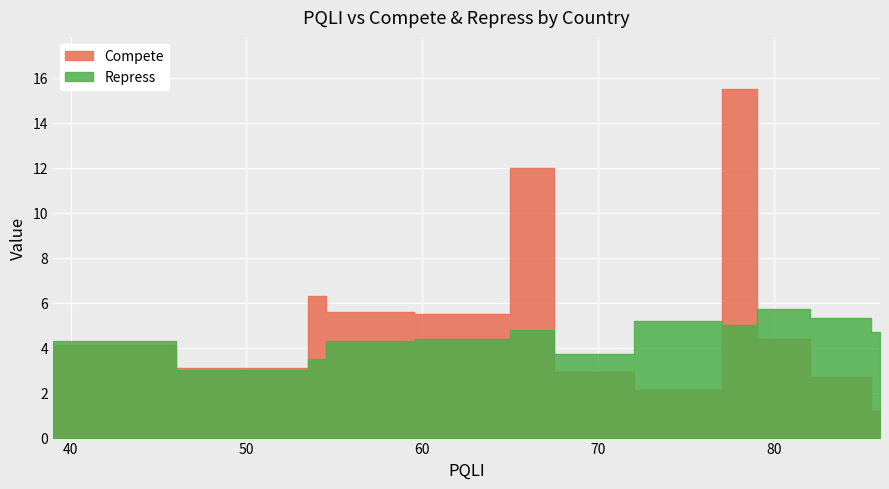

What is the lowest value of the Repress series?

3.0